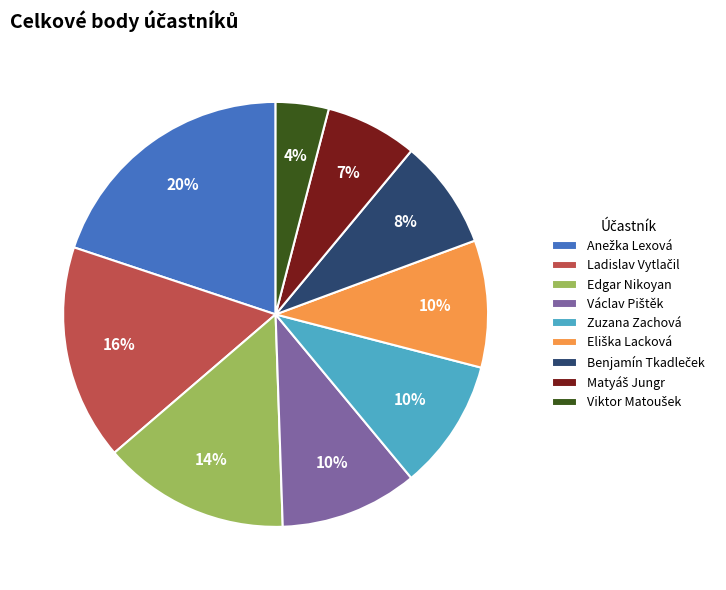

How many slices are in this pie chart?

9